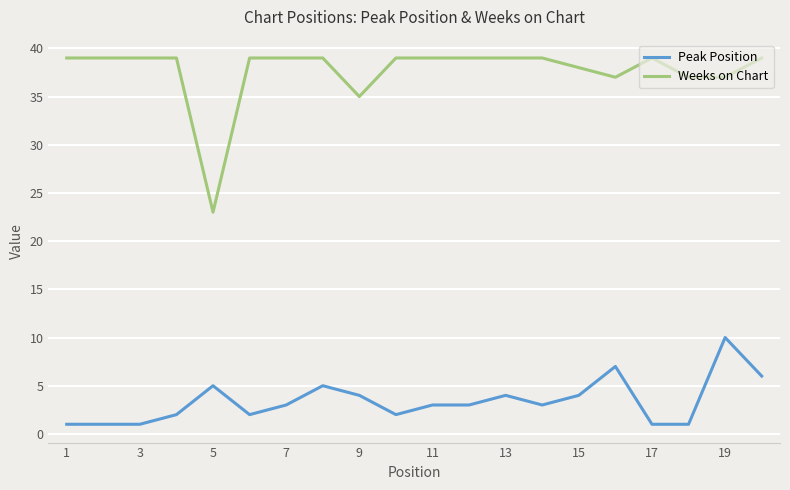

List the series in order of their peak value, highest first.

Weeks on Chart, Peak Position